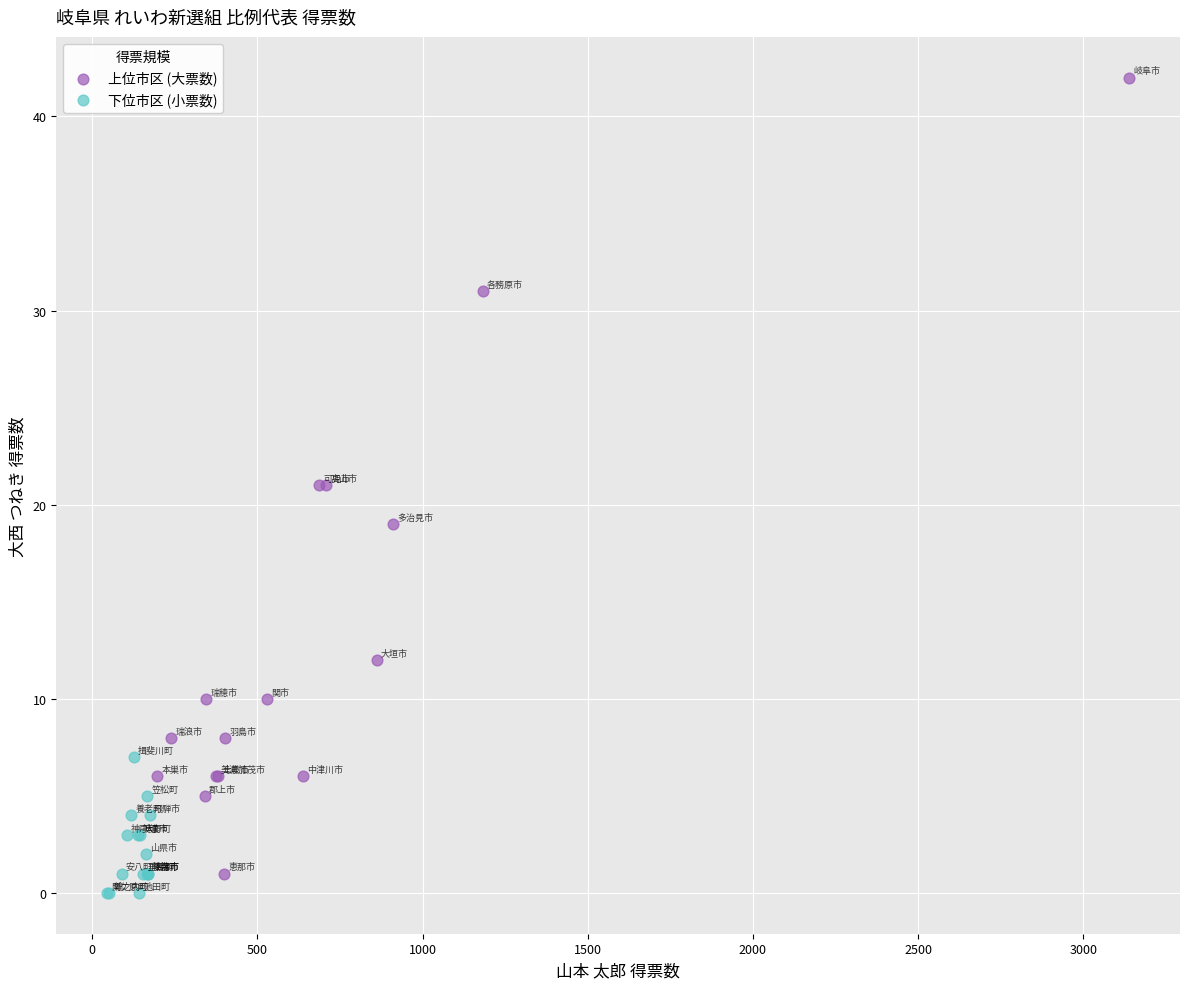

Which series has the largest Y range (max minus min)?

上位市区 (大票数)